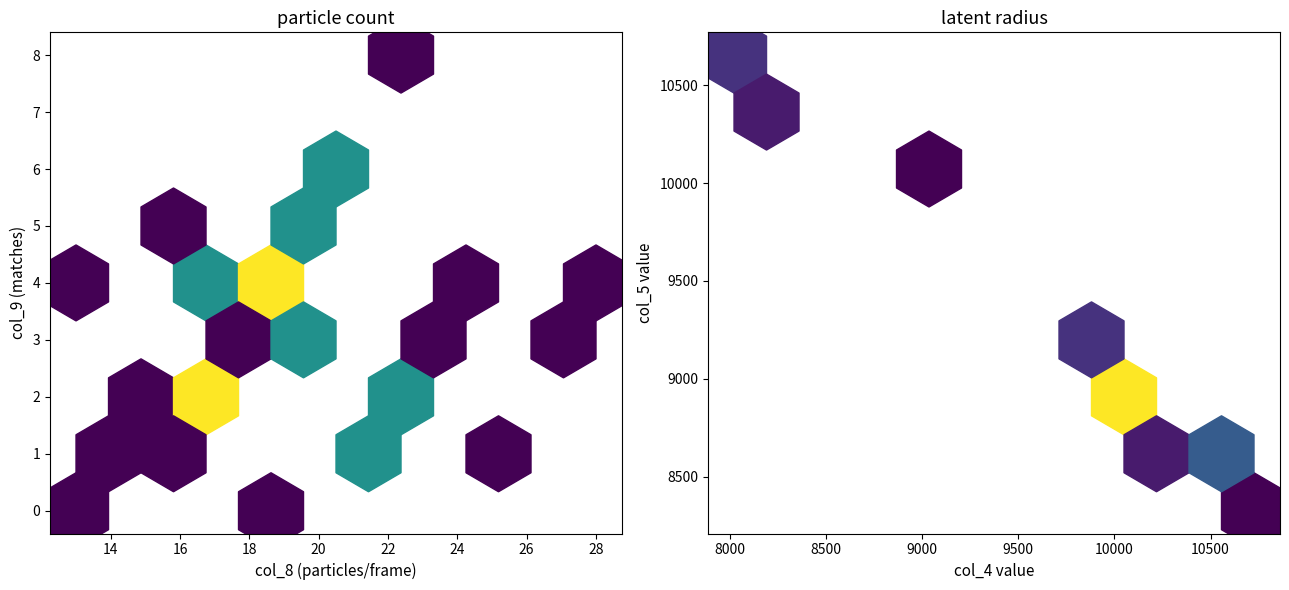

True or false: col_4 has a value of 3711 at 16.

False